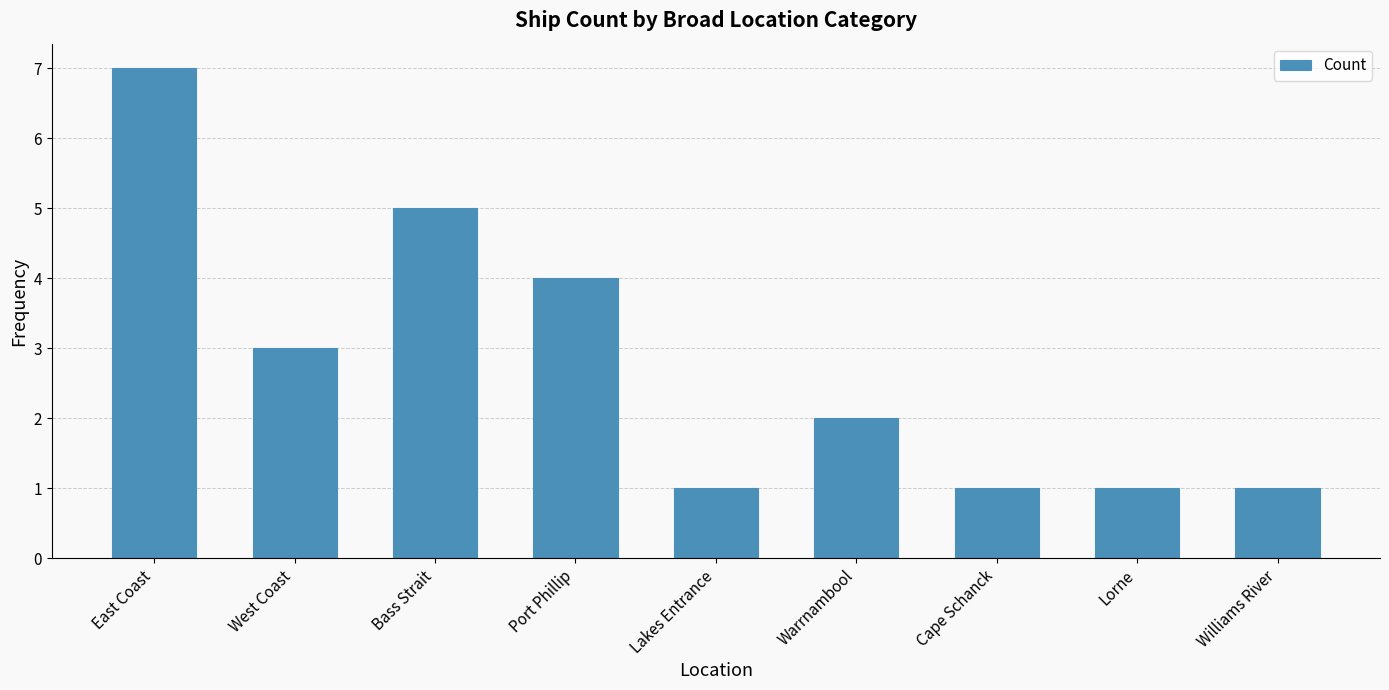

What is the minimum value shown in the chart?

1